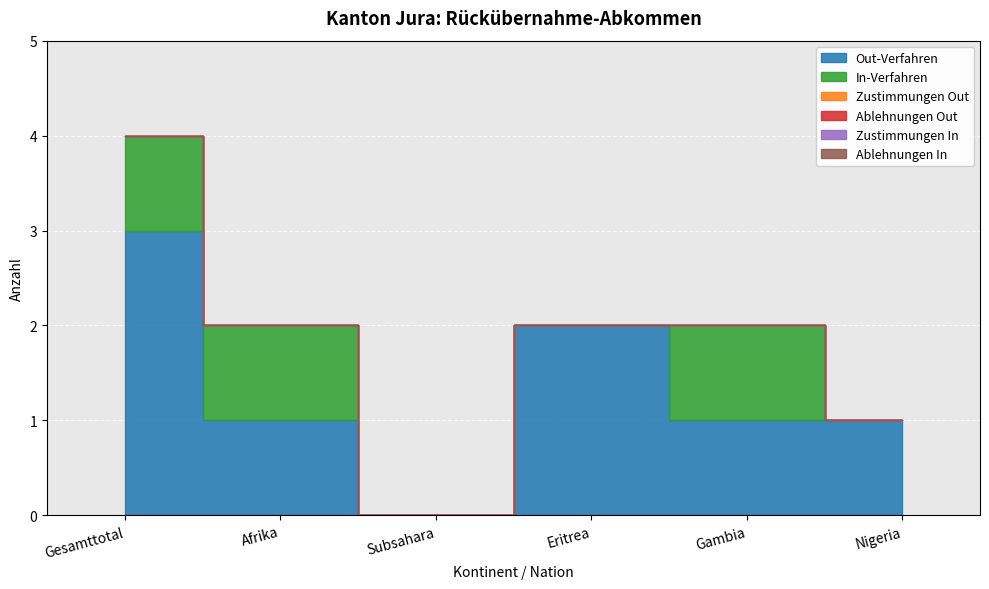

Rank the categories by Zustimmungen In value from highest to lowest.

Gesamttotal, Afrika, Subsahara, Eritrea, Gambia, Nigeria